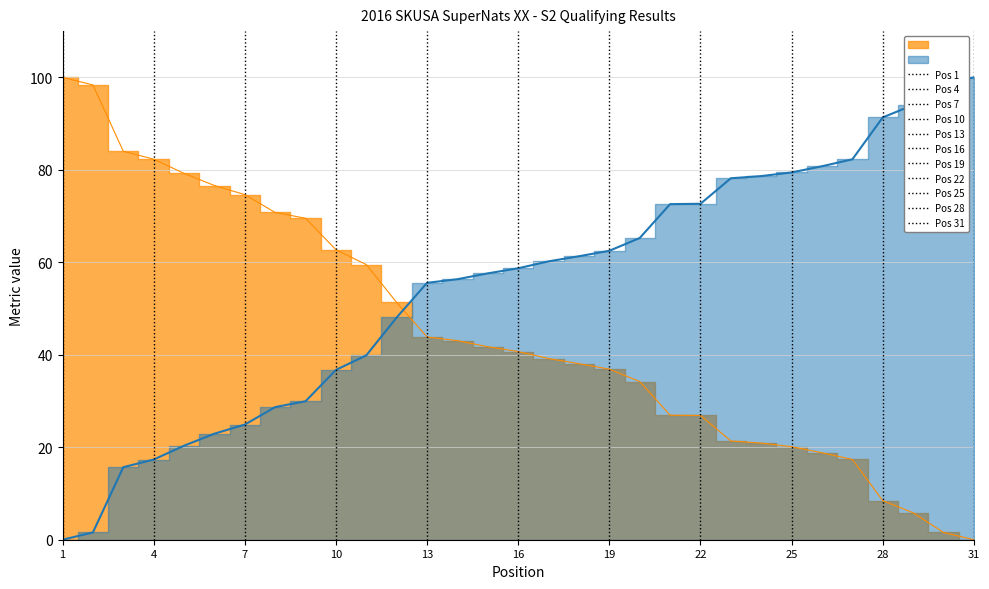

What is the average value of the Best Lap time series?

54.6